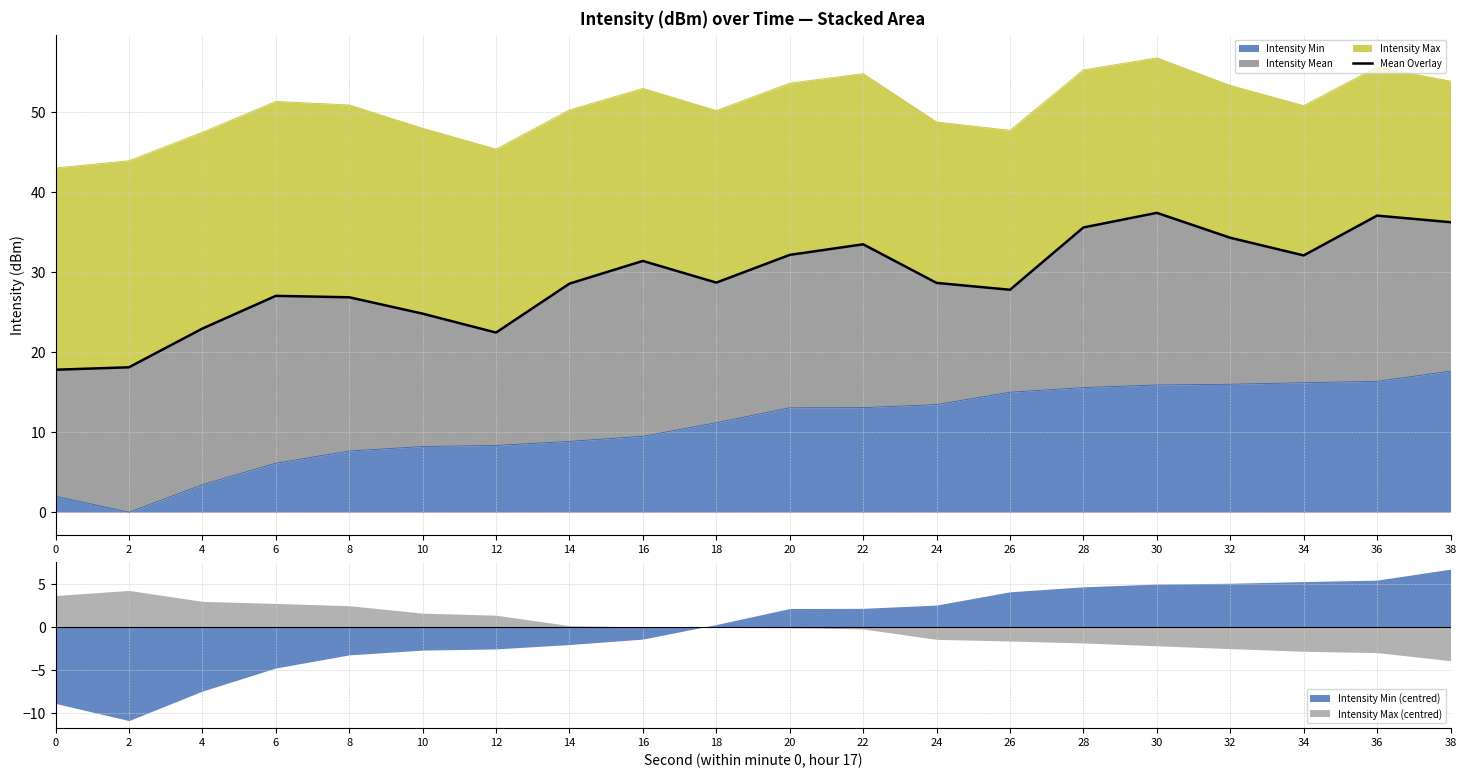

Read the value at 32.

34.3